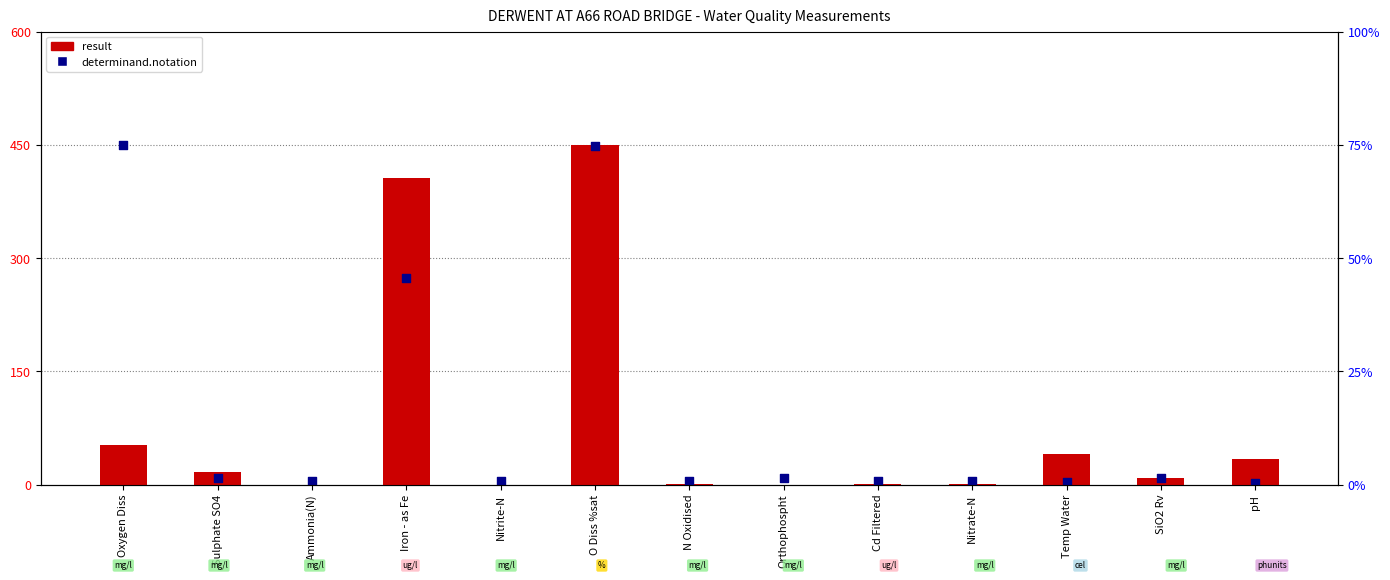

Which series contains the highest Y value?

result